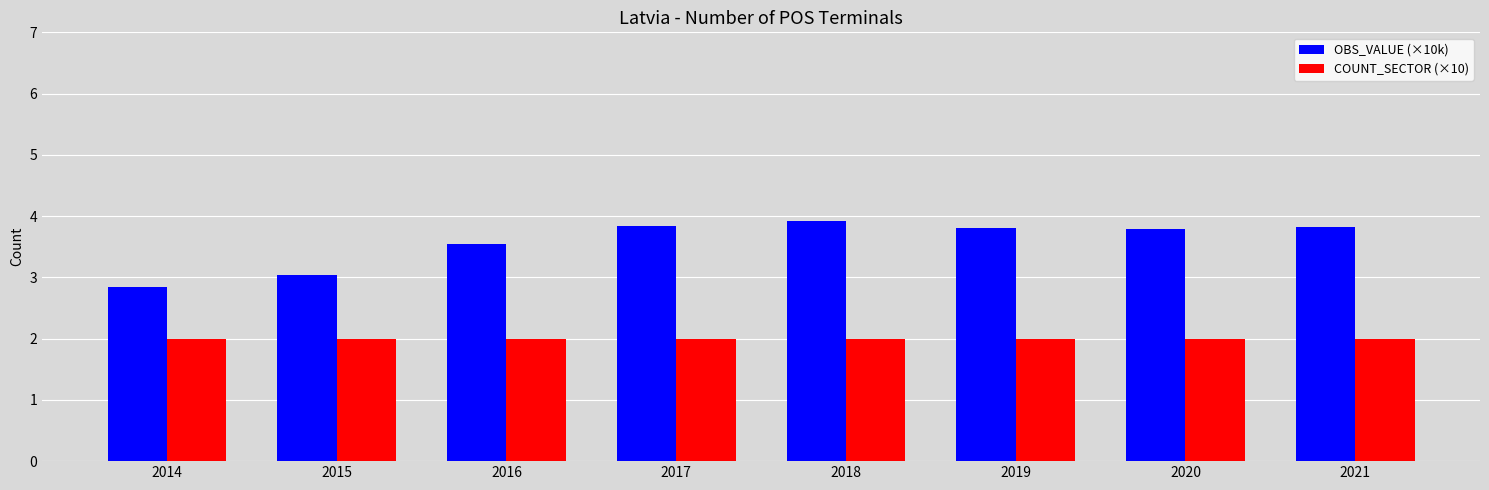

At which category does the chart reach its peak across all series?

2018